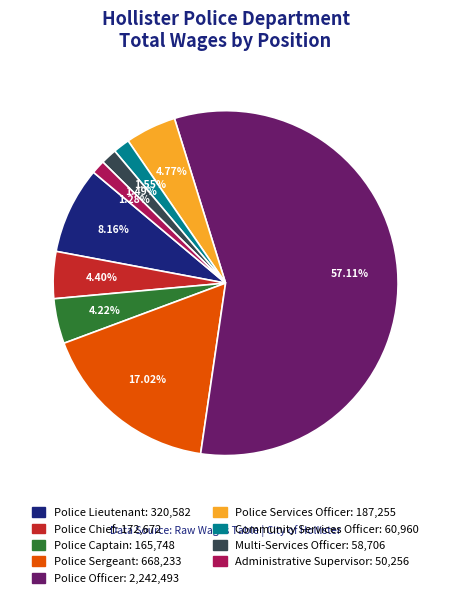

What is the largest slice in the pie chart?

Police Officer